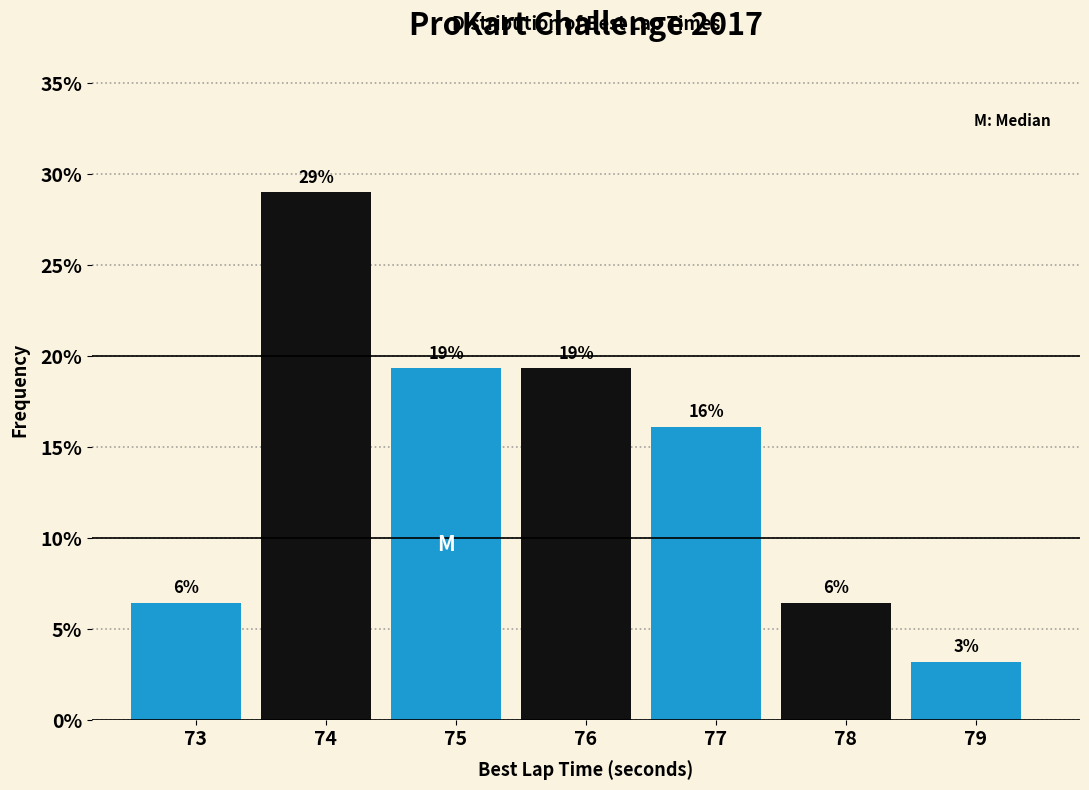

How many bars are there in total?

7